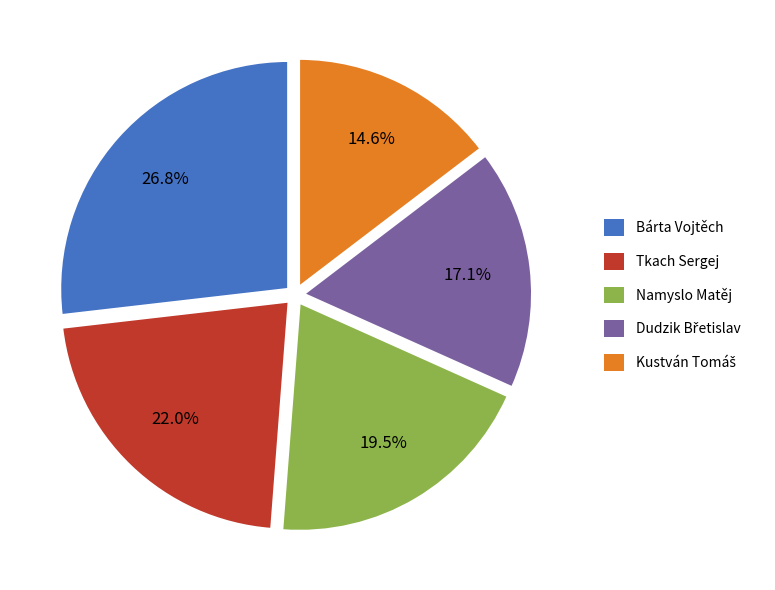

Which category has the biggest portion of the pie?

Bárta Vojtěch